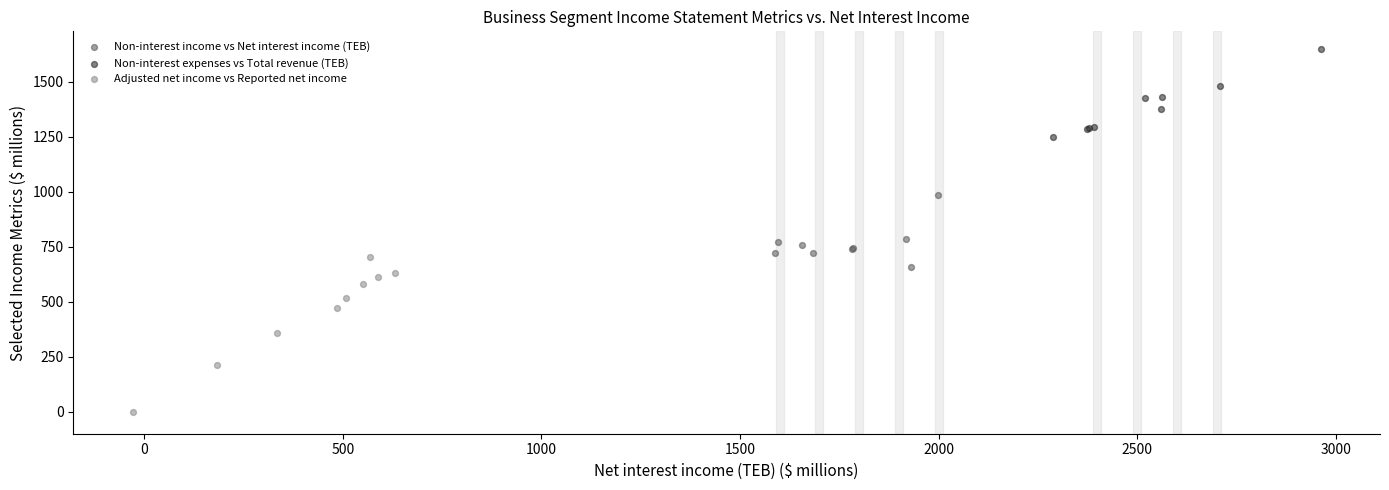

What are all the series names shown in the legend?

Non-interest income vs Net interest income (TEB), Non-interest expenses vs Total revenue (TEB), Adjusted net income vs Reported net income